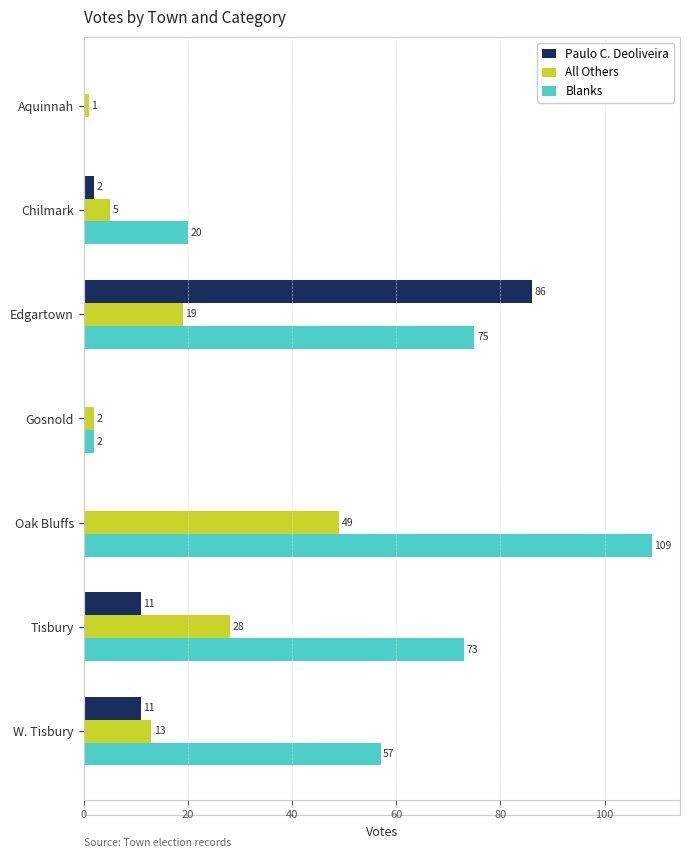

Where is Blanks nearest to the value 54?

W. Tisbury